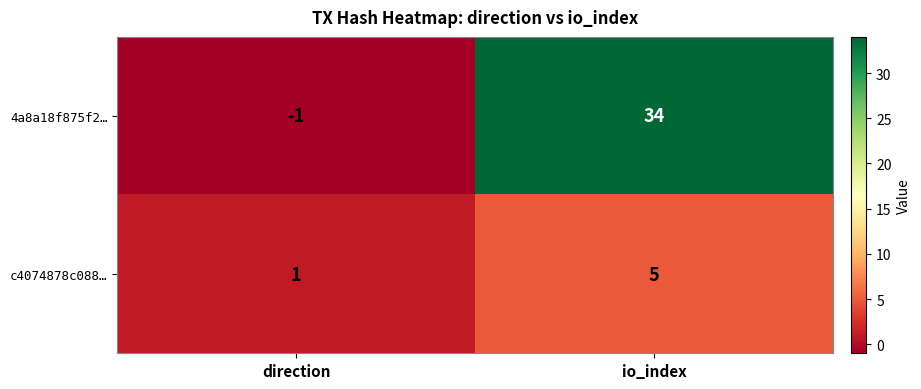

List the series in order of their overall mean, highest first.

4a8a18f875f2…, c4074878c088…